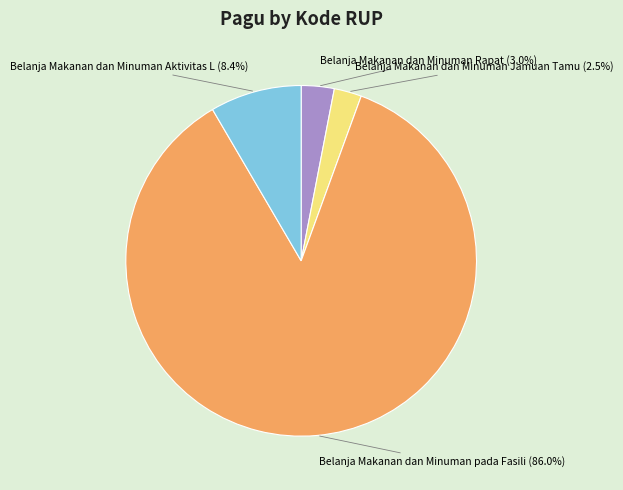

Between Belanja Makanan dan Minuman Jamuan Tamu (2.5%) and Belanja Makanan dan Minuman Aktivitas L (8.4%), which is larger?

Belanja Makanan dan Minuman Aktivitas L (8.4%)